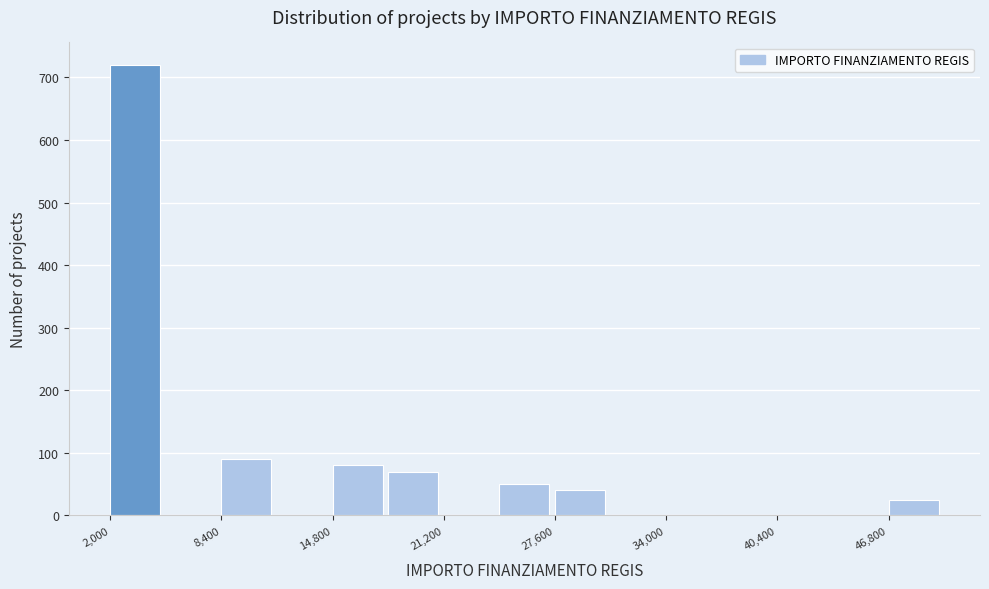

Around what value on the x-axis is the tallest bar? Give the approximate position of its centre, as read against the axis.

3000